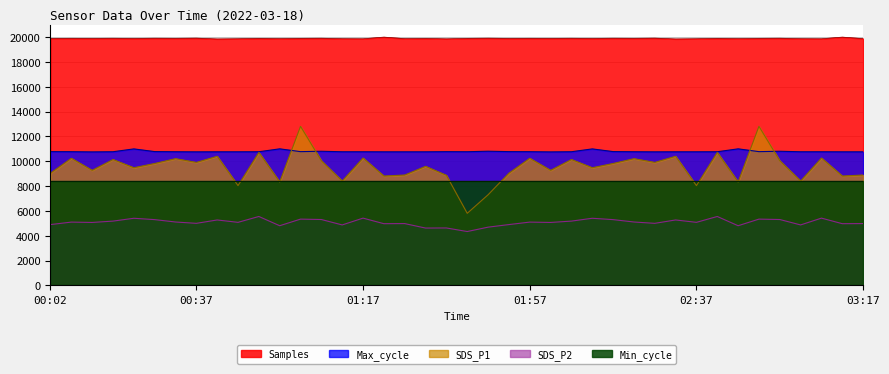

How many lines are shown in the chart?

5